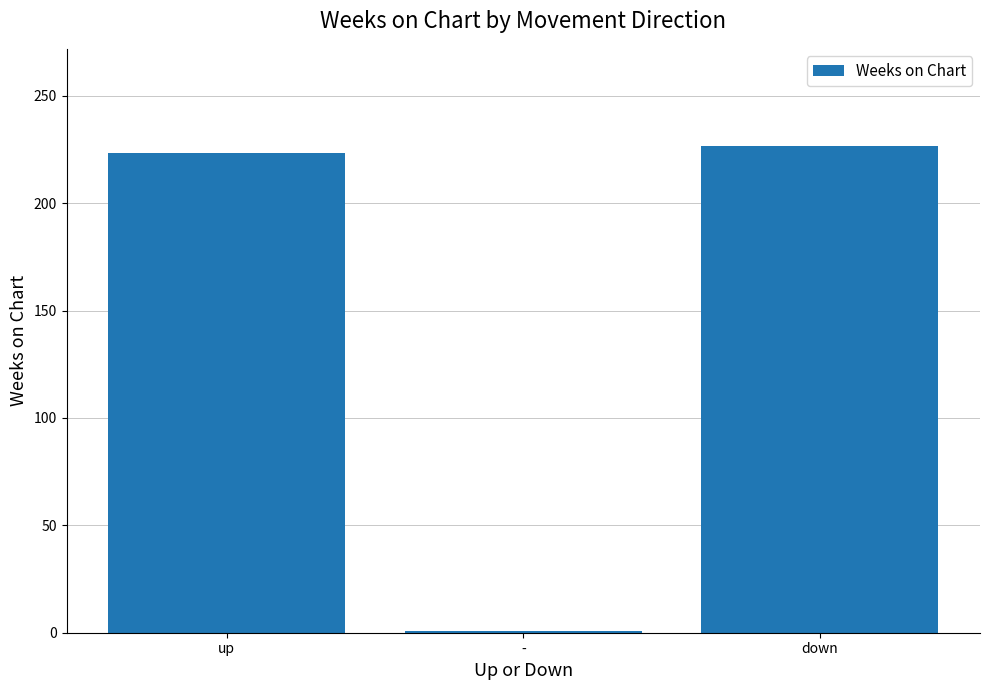

Rank the categories by value from lowest to highest.

-, up, down